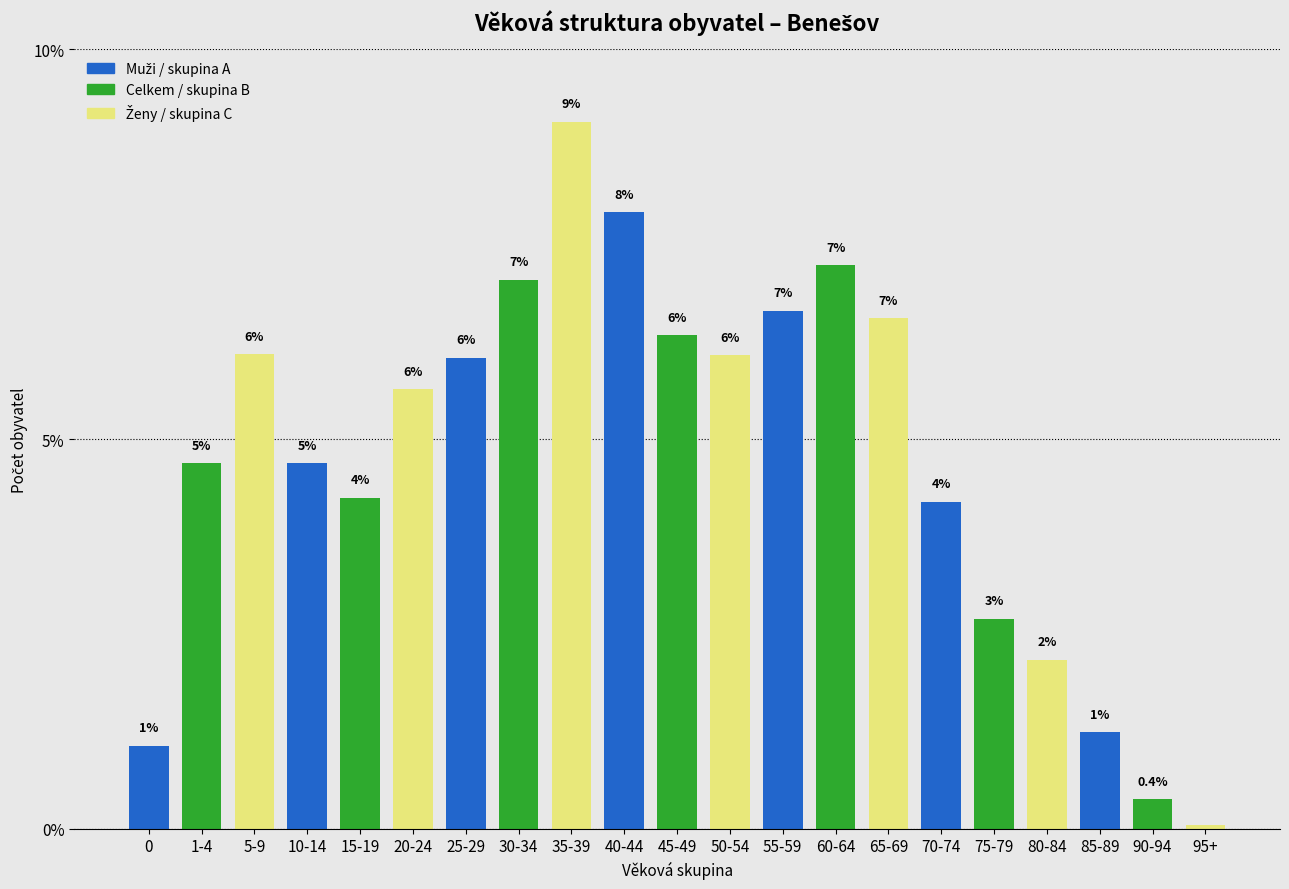

What is the greatest value displayed?

9.1